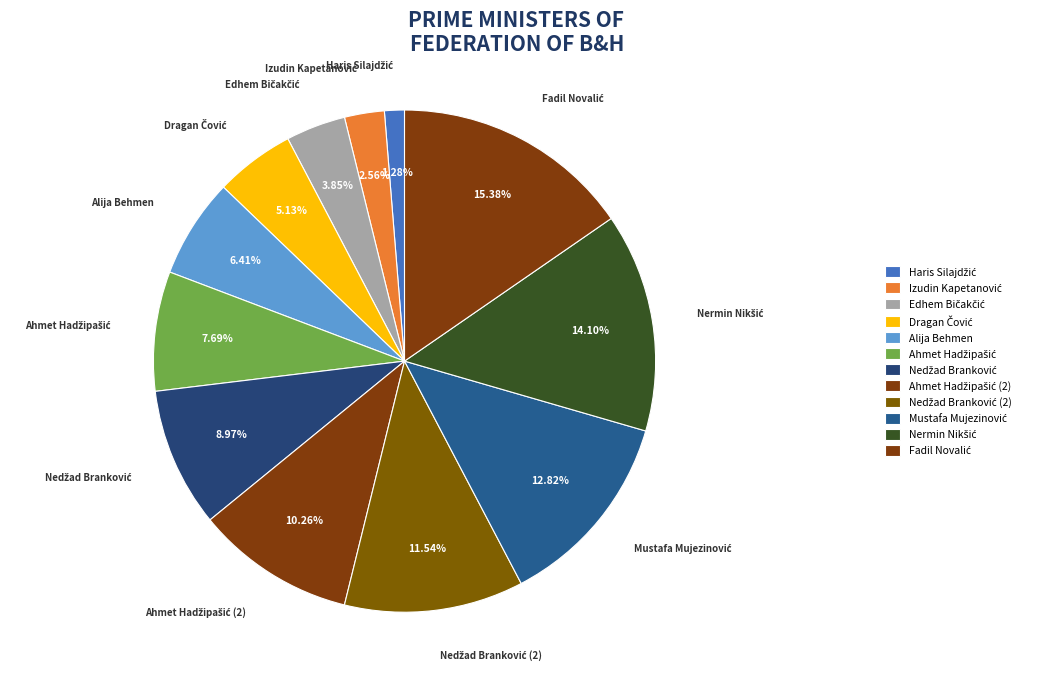

How many segments does this pie chart have?

12